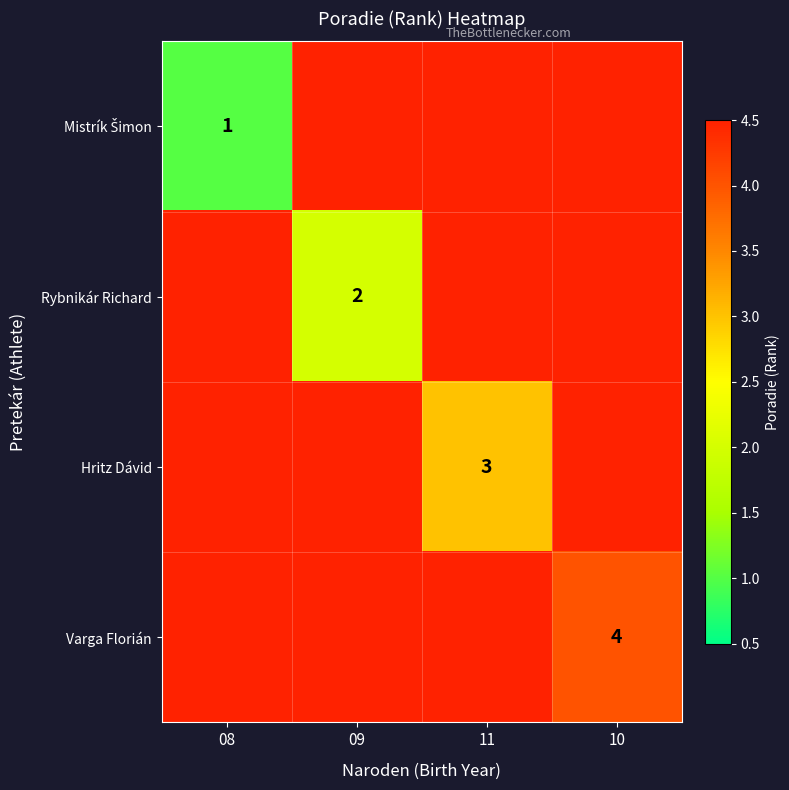

True or false: Varga Florián has a value of 4 at 10.

True